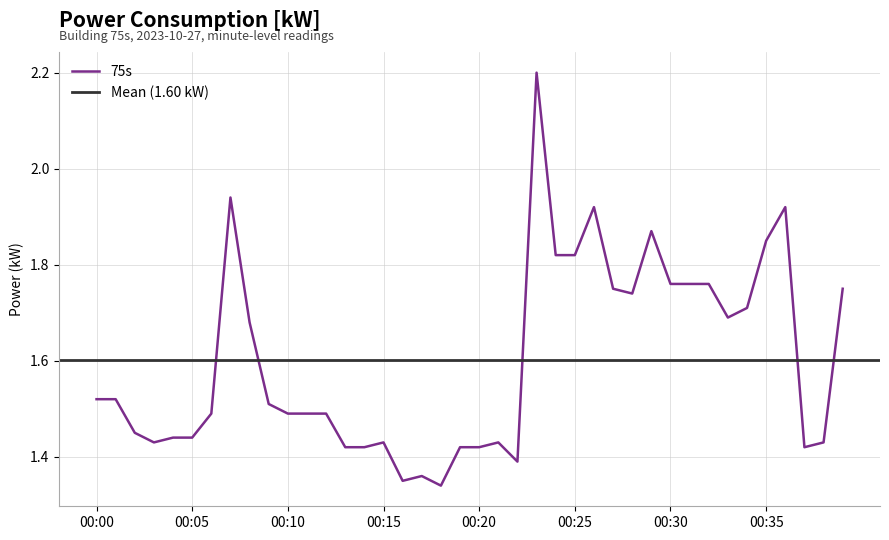

How many interior local peaks (higher than both neighbors) does the data have?

8